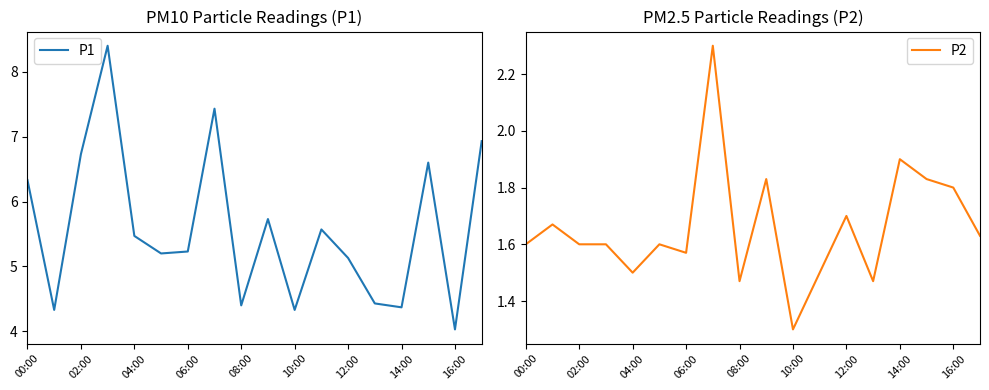

What is the lowest value of the P1 series?

4.0